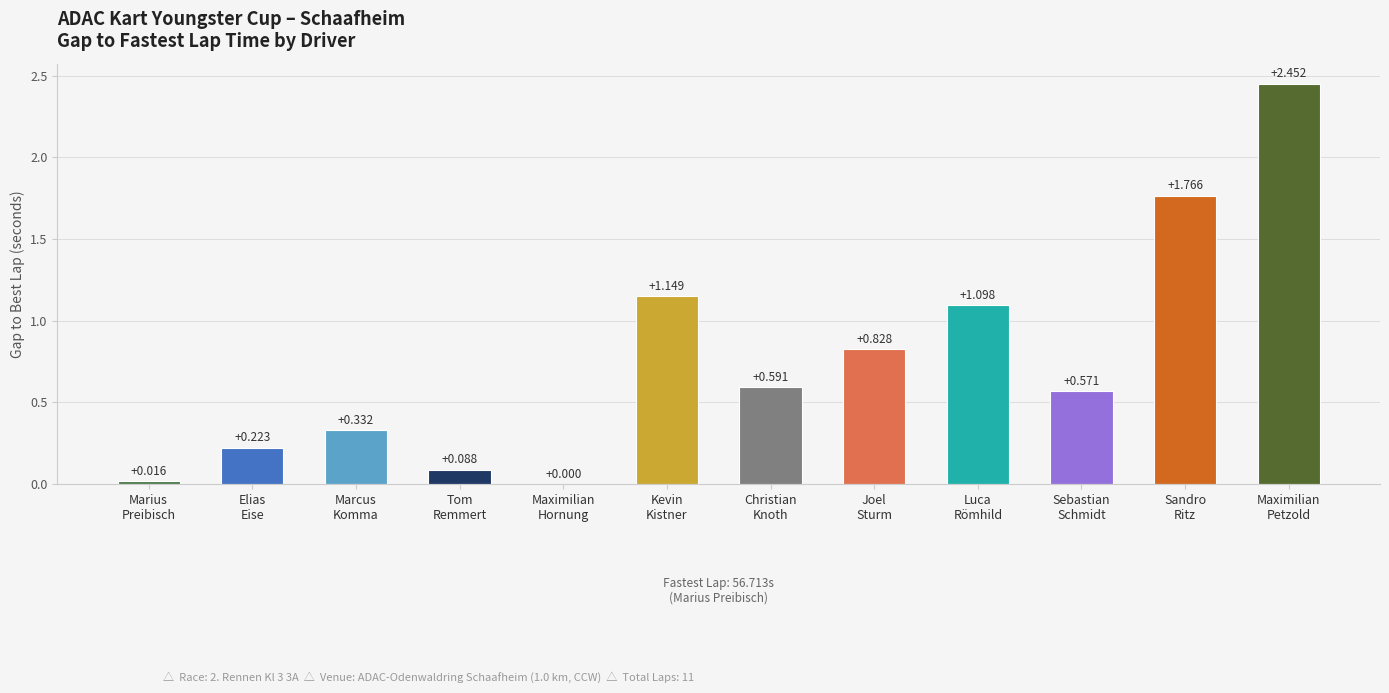

What is the difference between the values at Luca
Römhild and Sandro
Ritz?

0.7